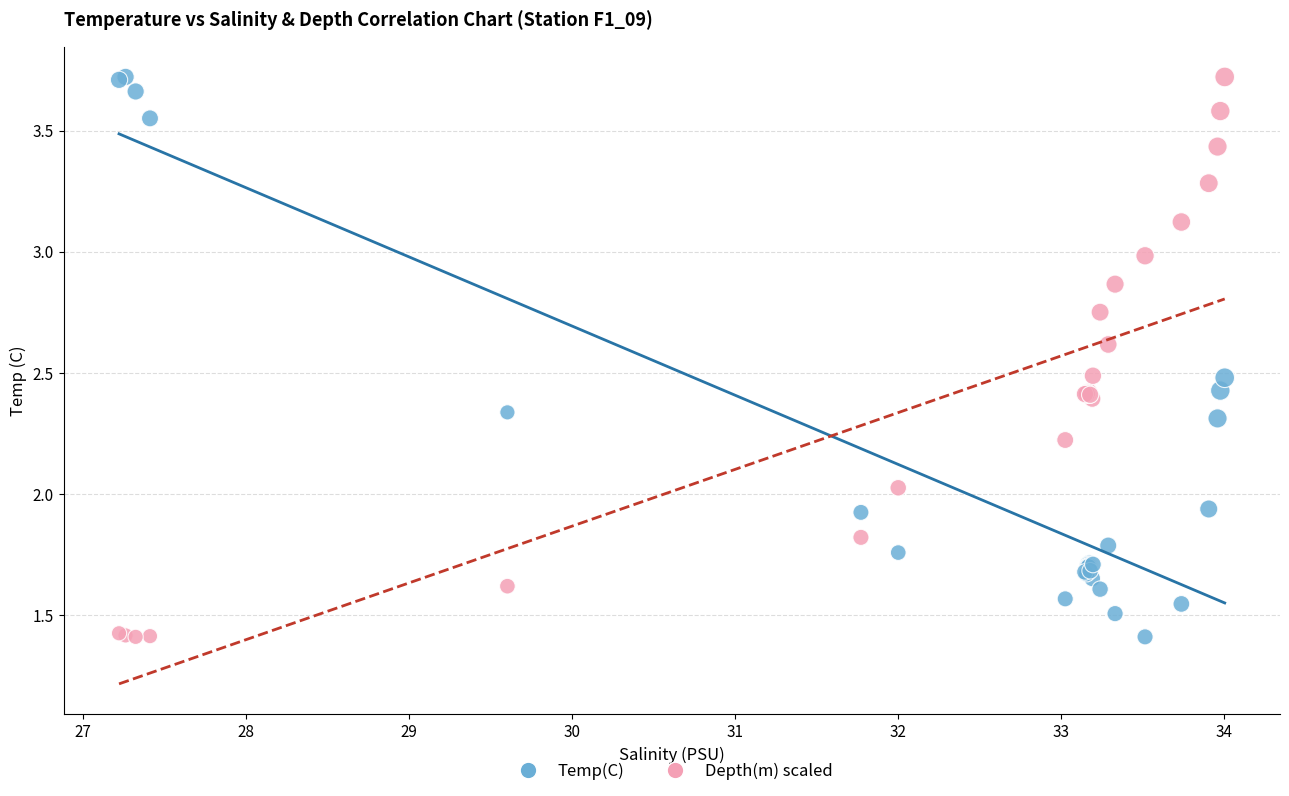

What is the X range (max minus min) for the scatter plot?

6.8